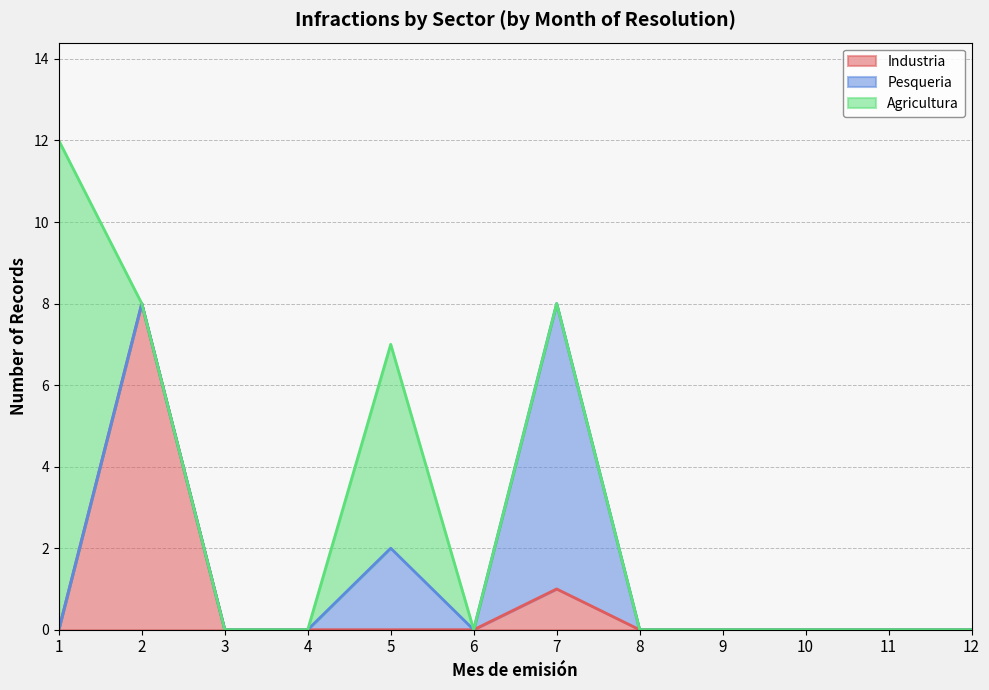

After their last crossing, which series has the higher values: Industria or Pesqueria?

Pesqueria